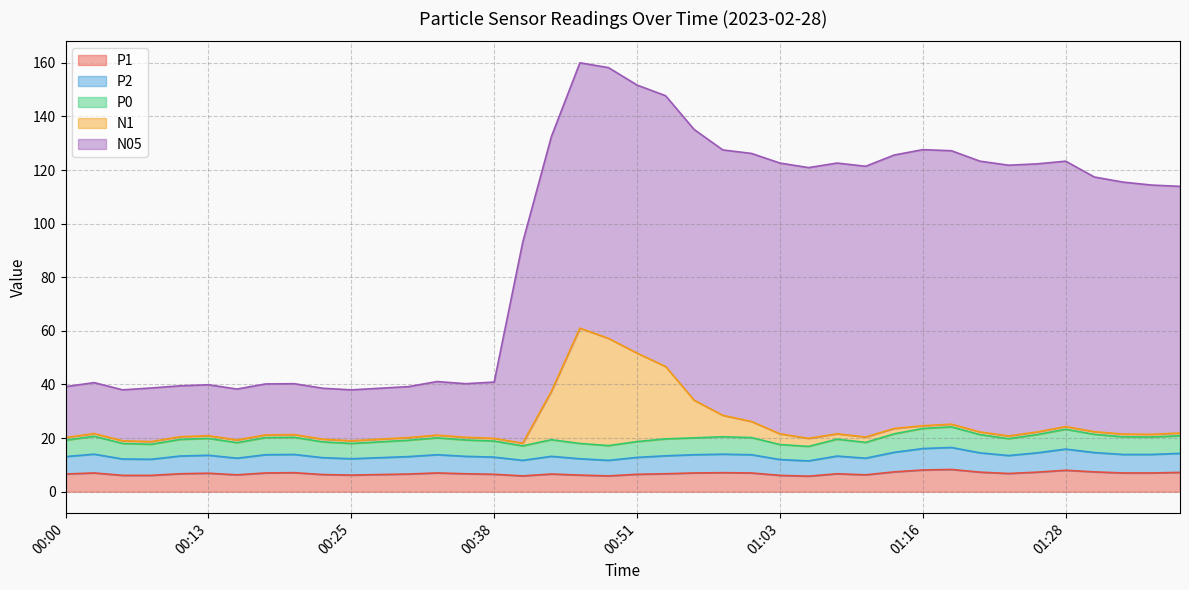

Is it true that N1 equals 57.3 at 00:43?

False